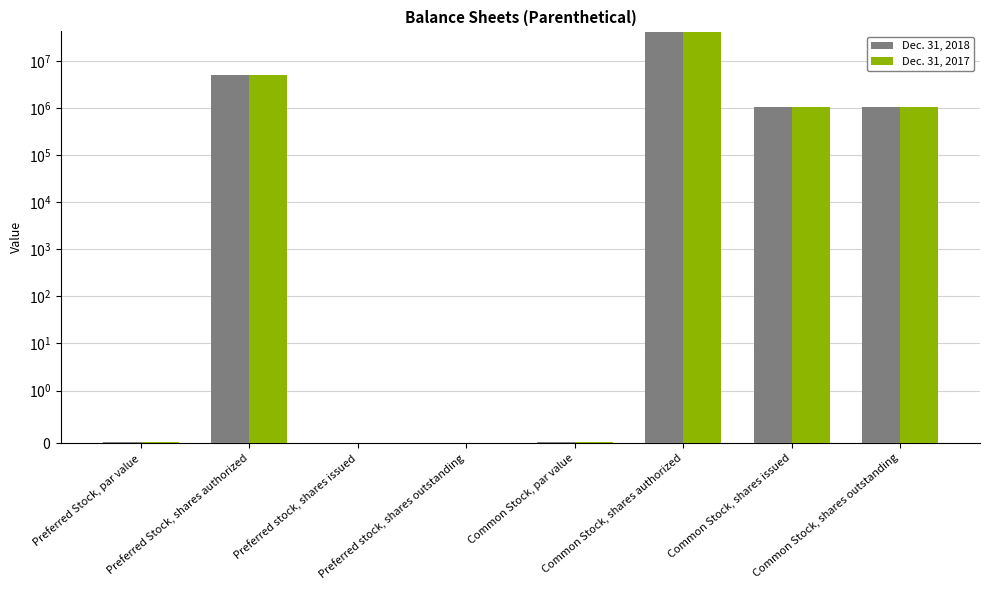

How many bars are there in total?

16